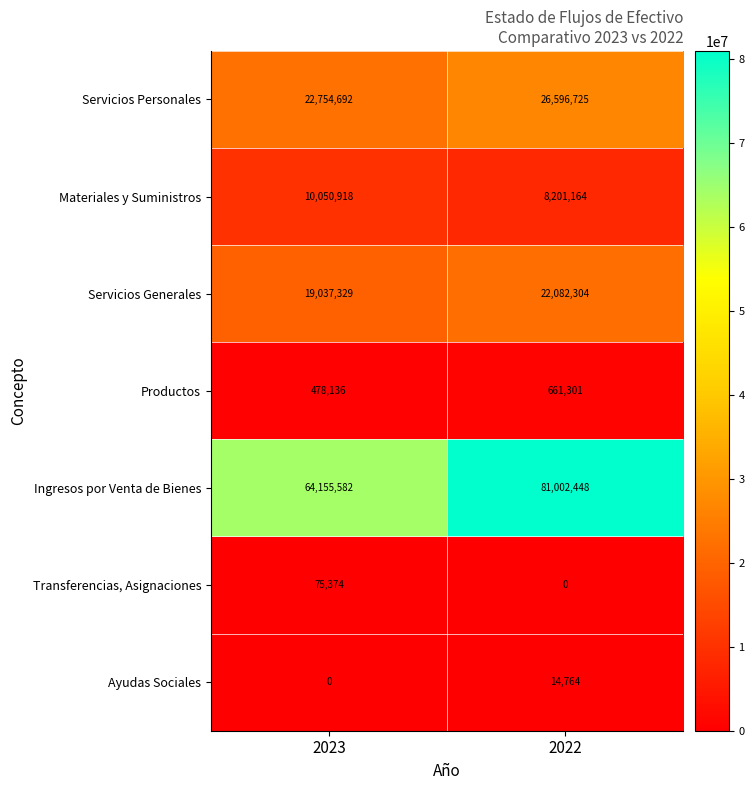

List the series in order of their peak value, lowest first.

Ayudas Sociales, Transferencias, Asignaciones, Productos, Materiales y Suministros, Servicios Generales, Servicios Personales, Ingresos por Venta de Bienes